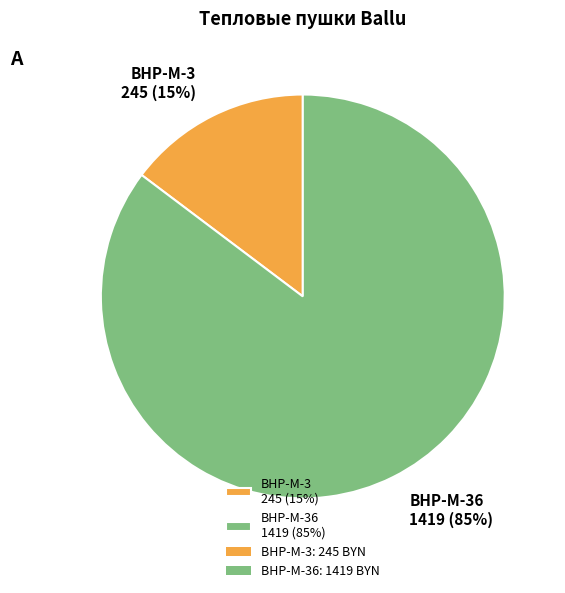

What is the smallest slice in the pie chart?

BHP-M-3 245 (15%)